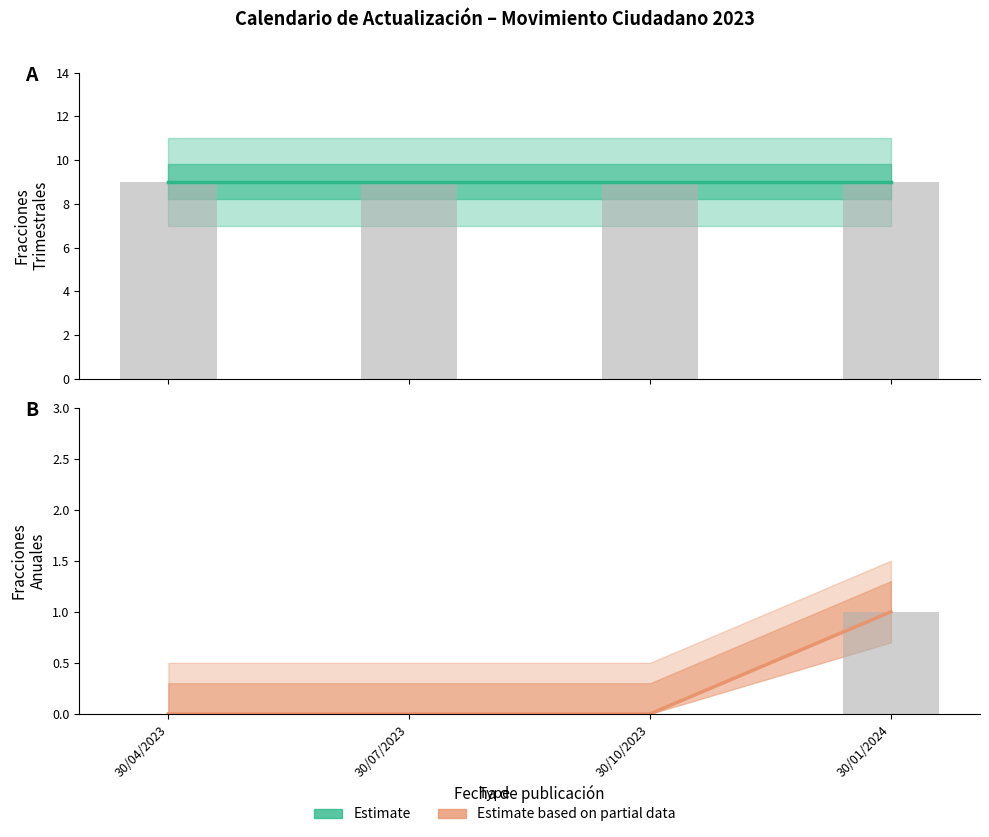

At 30/01/2024, list the series in order from smallest to largest.

Estimate based on partial data, Estimate